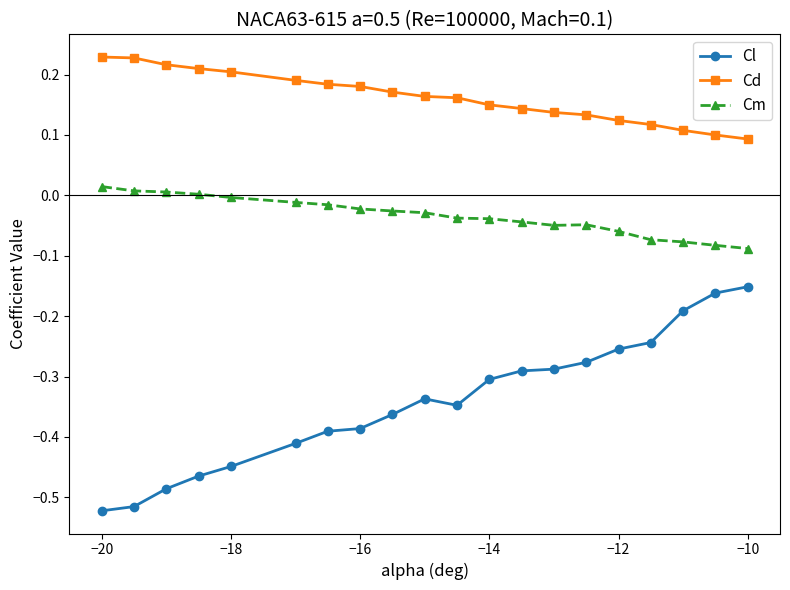

What is the sum of all Cm values?

-0.7